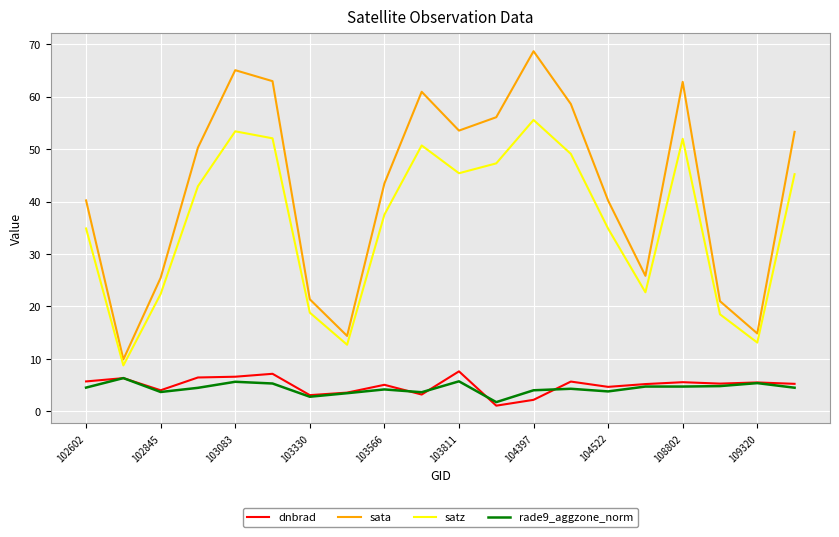

Which series has the largest total across all categories?

sata